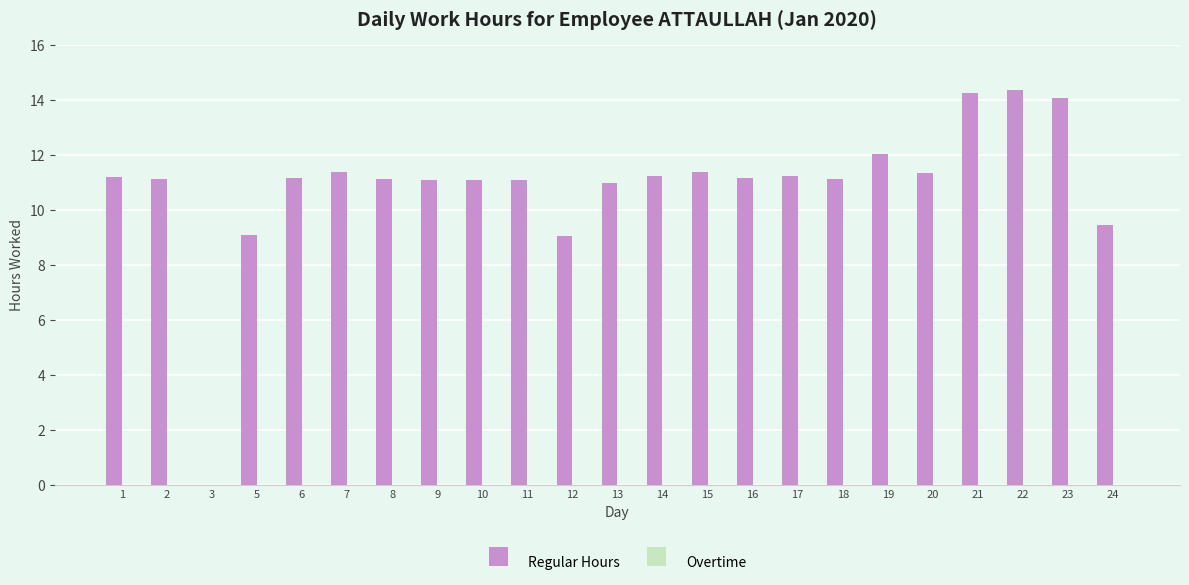

What is the change in value from 10 to 21?

+3.1